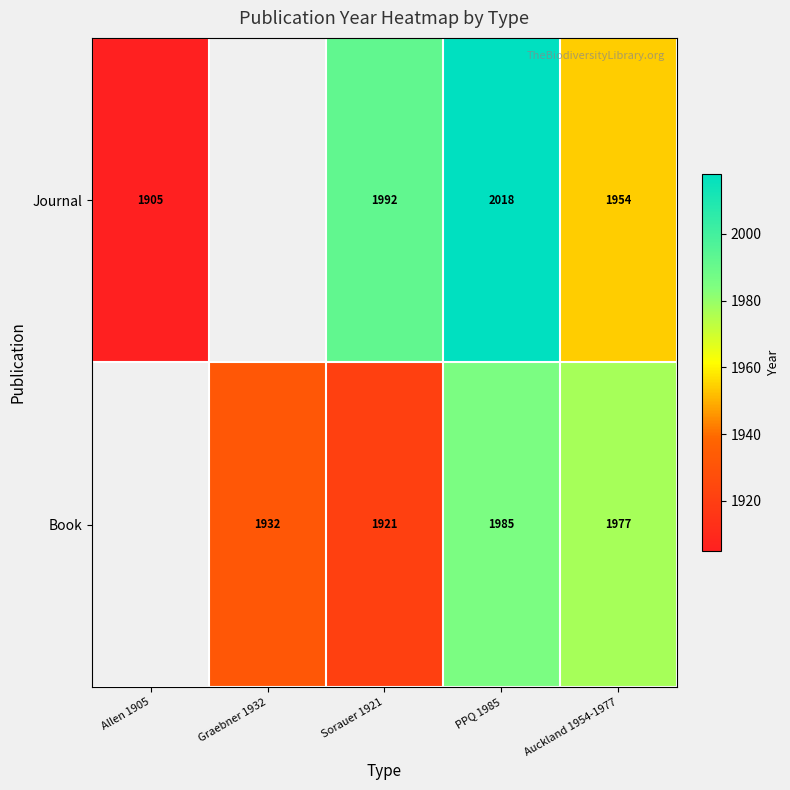

Which series changed the most between Sorauer 1921 and Auckland 1954-1977?

Book